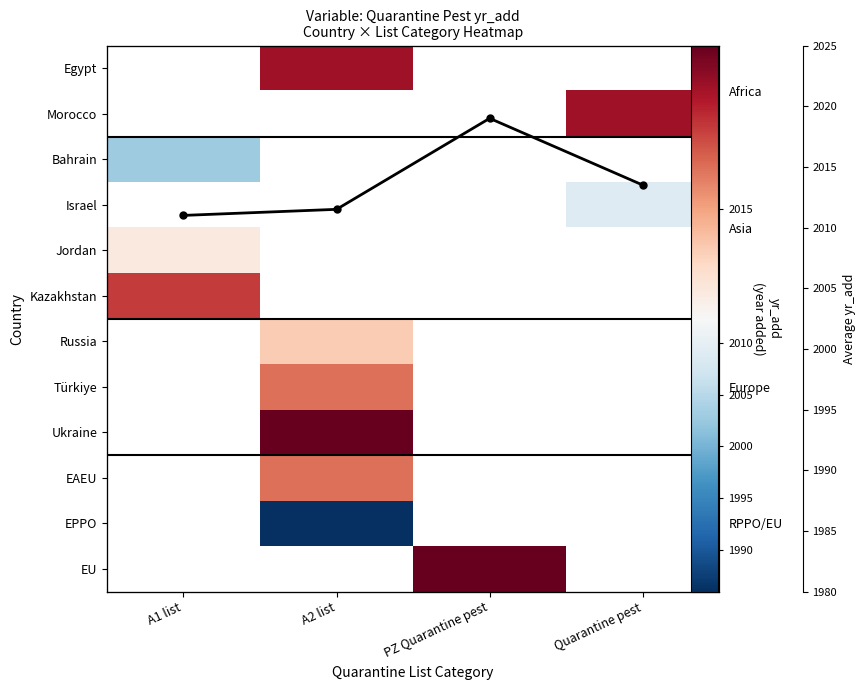

Which series changed the most between A1 list and Quarantine pest?

Avg yr_add